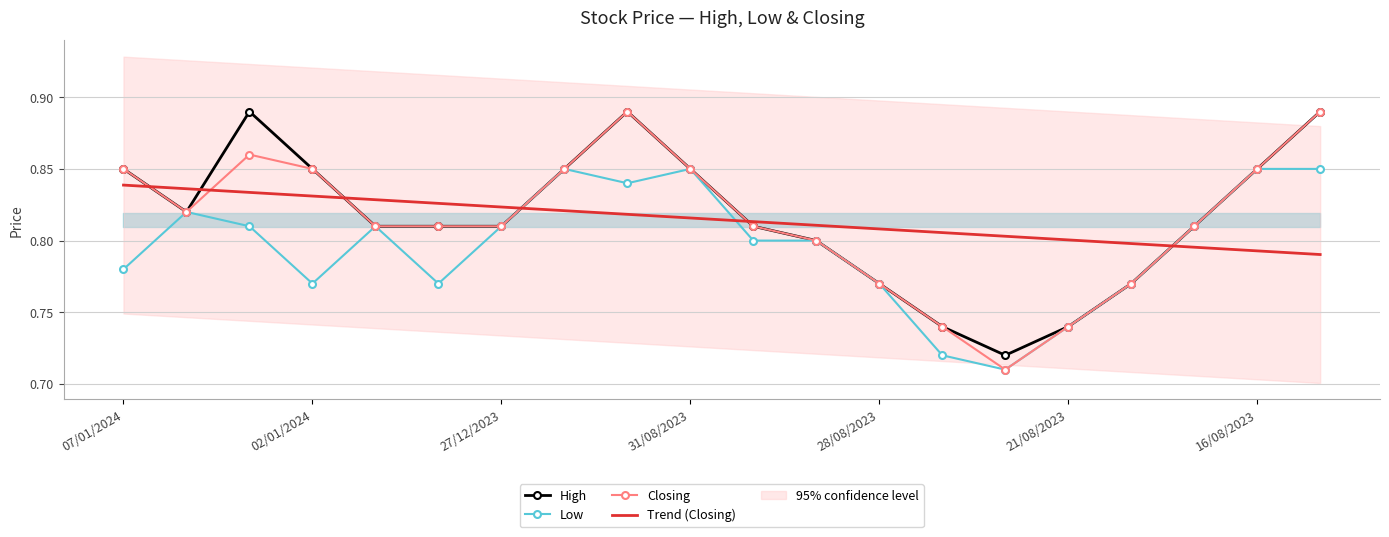

What are all the series names shown in the legend?

High, Low, Closing, Trend (Closing)